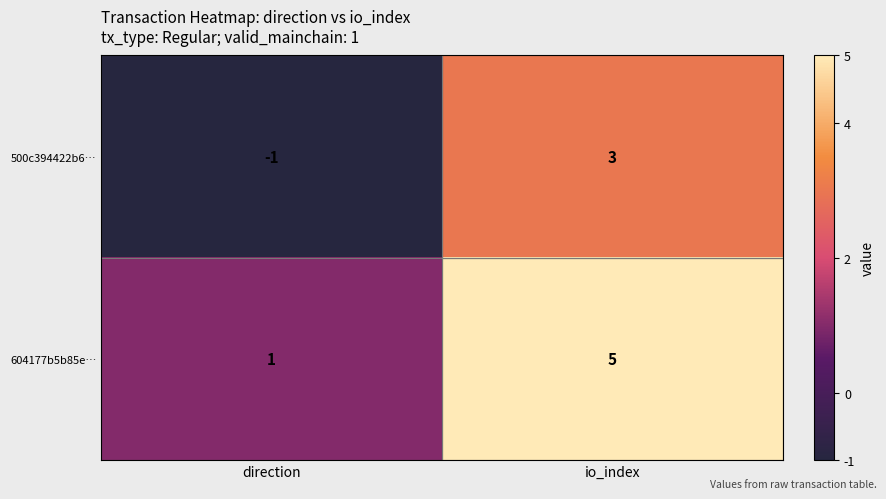

At which category is the sum across all series the highest?

io_index